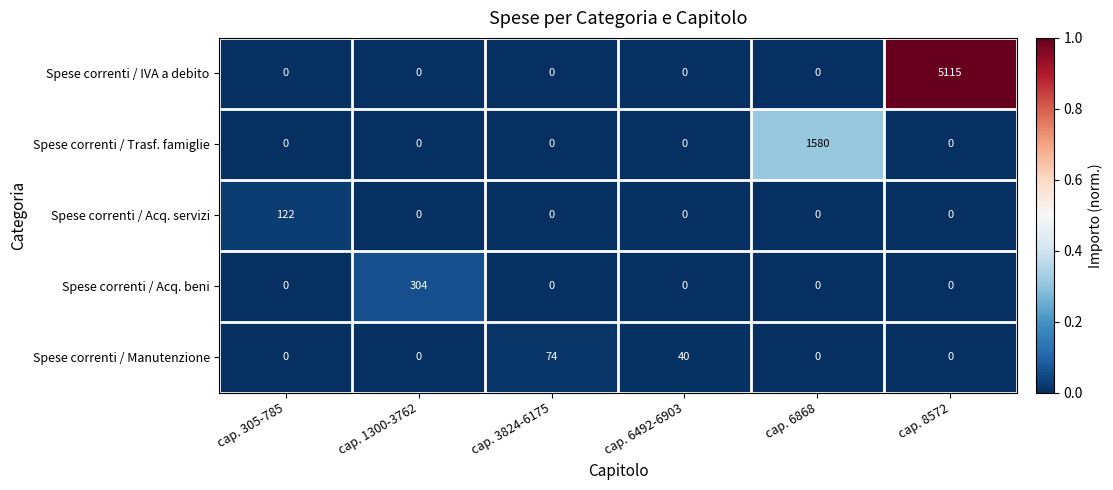

What is the difference between the highest and lowest values at cap. 1300-3762?

304